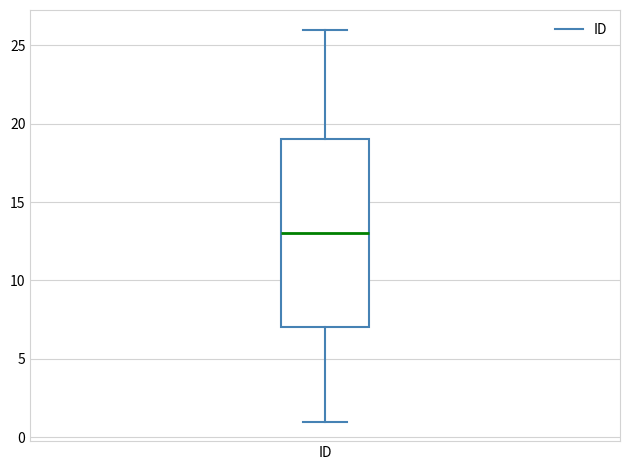

Read this box plot against the y-axis: the position of the median line, the range covered by the box, and the ends of both whiskers. The values are not printed on the chart, so give them approximately, as read against the axis.

median 13, box 7 to 19, whiskers 1 to 26